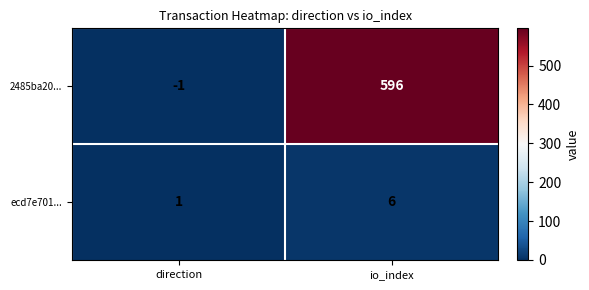

Which series has the largest total across all categories?

2485ba20...